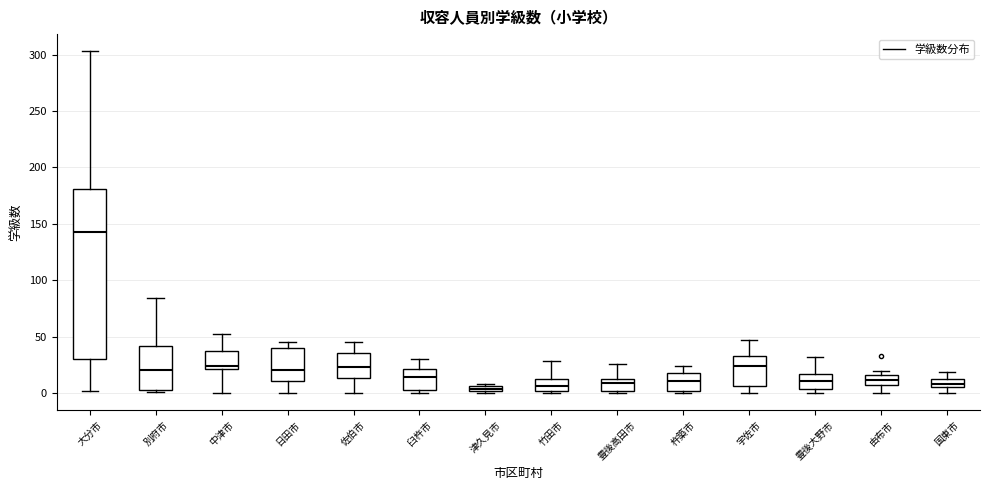

Which box's median line is the highest?

大分市